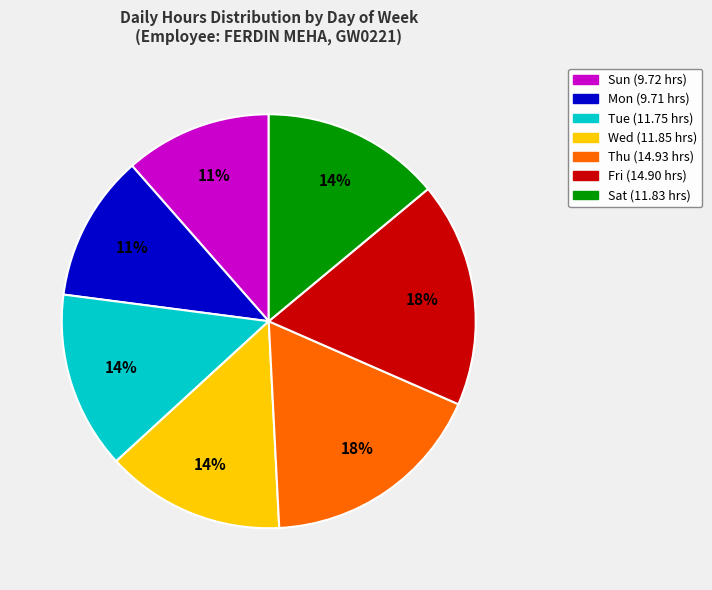

Is it true that Fri is 26% of the pie?

False